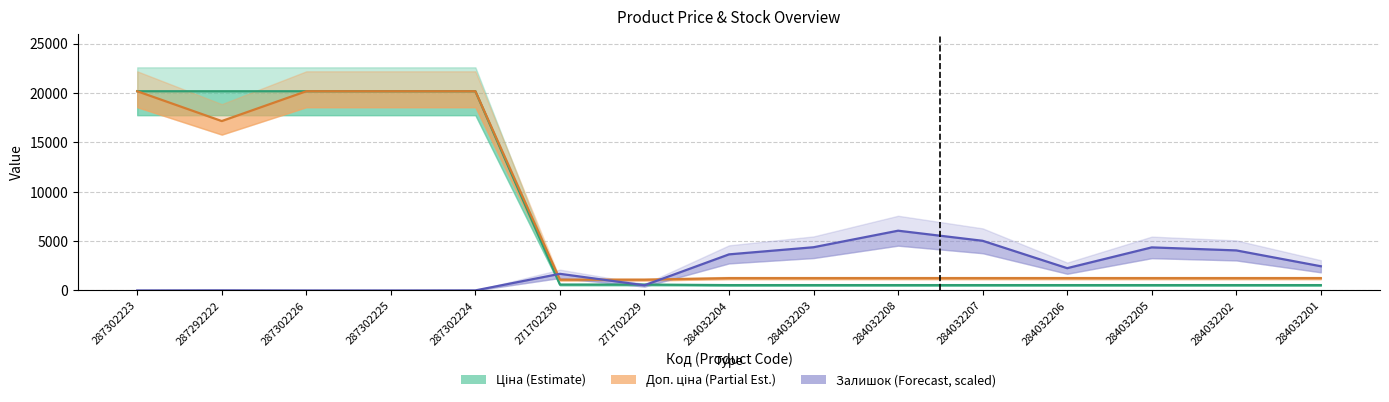

Which label corresponds to the smallest value in the chart?

287302226